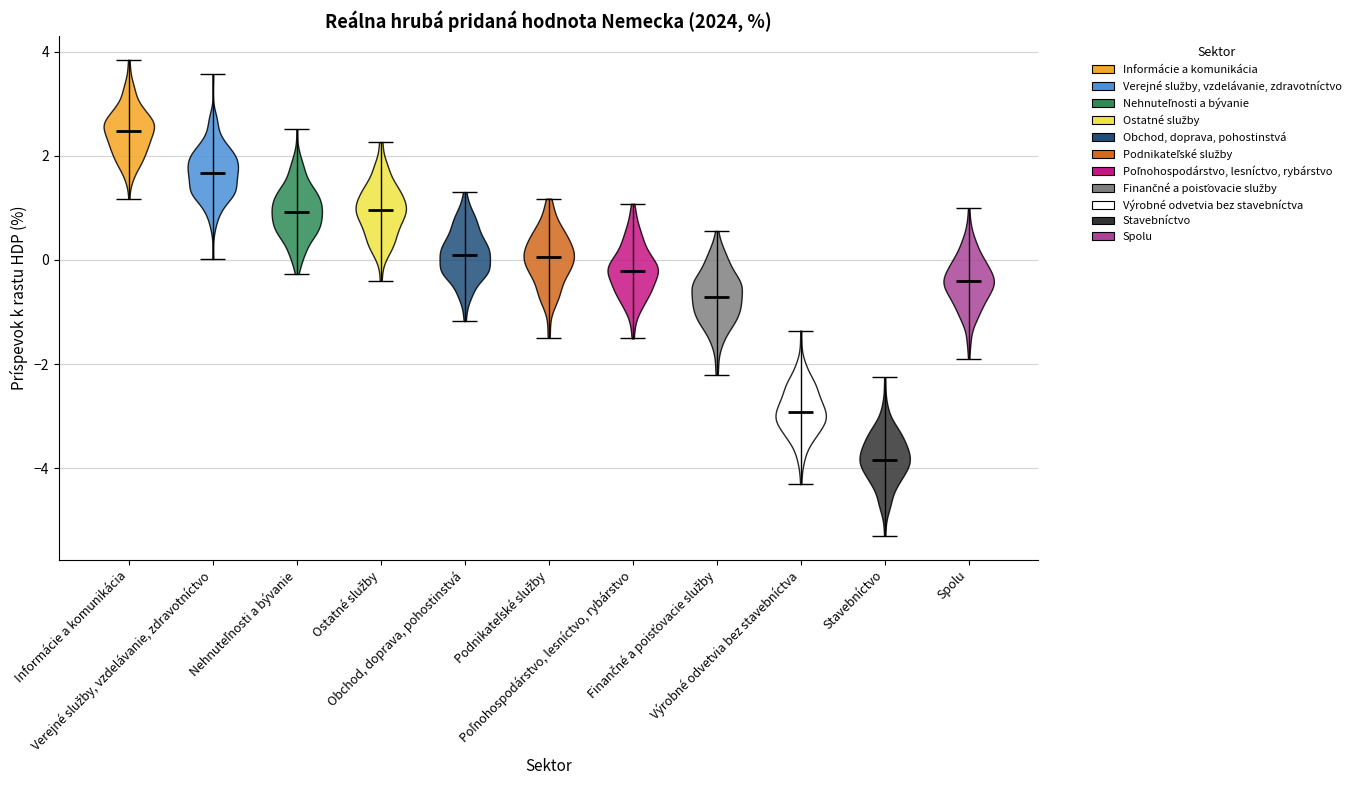

What is the highest point the violin for Spolu reaches on the y-axis? The values are not printed on the chart, so give them approximately, as read against the axis.

1.0